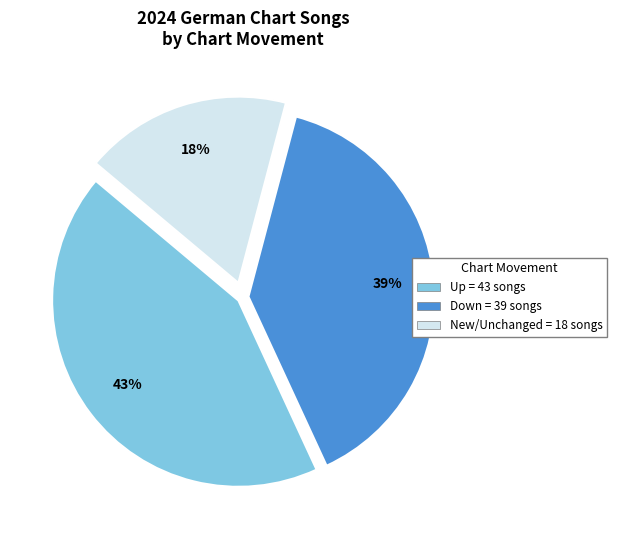

Is there any slice that represents more than half of the pie?

No